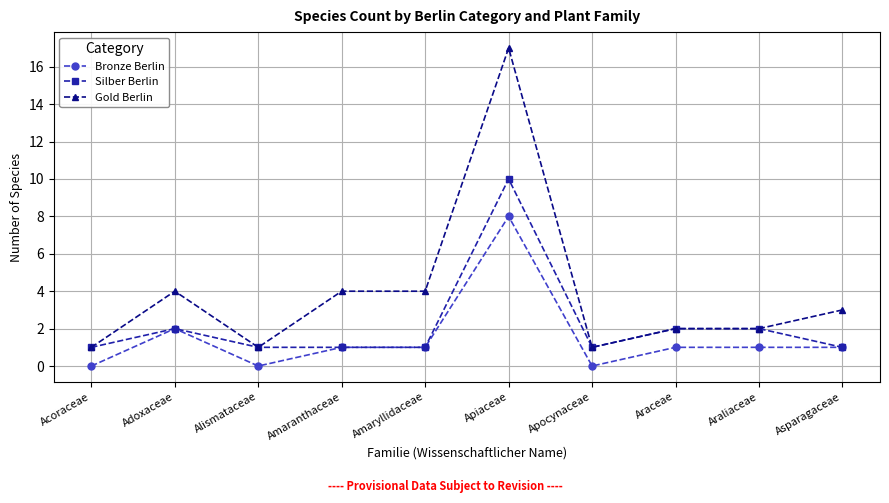

How many data points in Gold Berlin are less than 3?

5